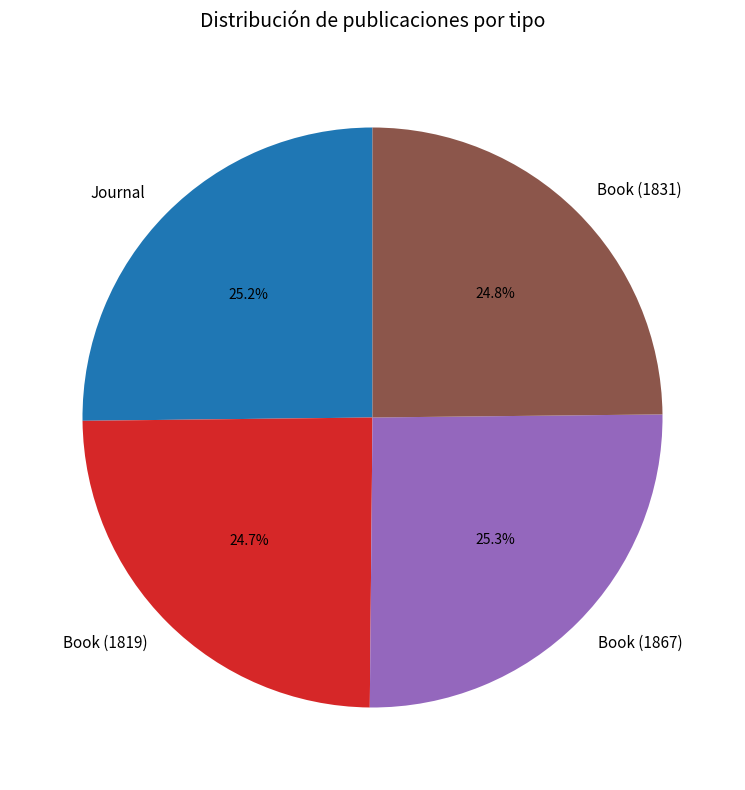

What percentage is the Journal slice, to the nearest percent?

25%